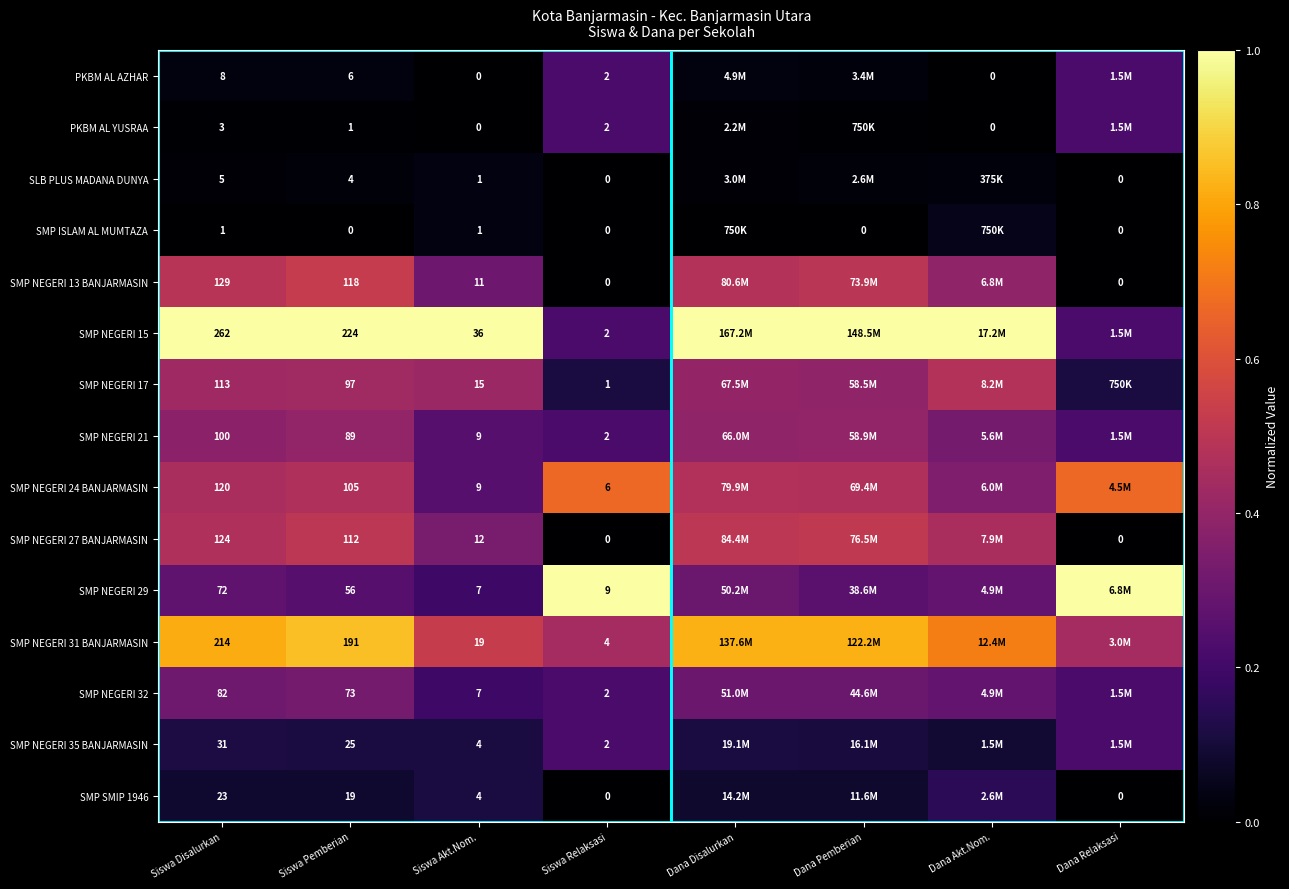

List the series in order of their peak value, lowest first.

SLB PLUS MADANA DUNYA, SMP ISLAM AL MUMTAZA, SMP SMIP 1946, PKBM AL AZHAR, PKBM AL YUSRAA, SMP NEGERI 35 BANJARMASIN, SMP NEGERI 32, SMP NEGERI 21, SMP NEGERI 17, SMP NEGERI 27 BANJARMASIN, SMP NEGERI 13 BANJARMASIN, SMP NEGERI 24 BANJARMASIN, SMP NEGERI 31 BANJARMASIN, SMP NEGERI 15, SMP NEGERI 29